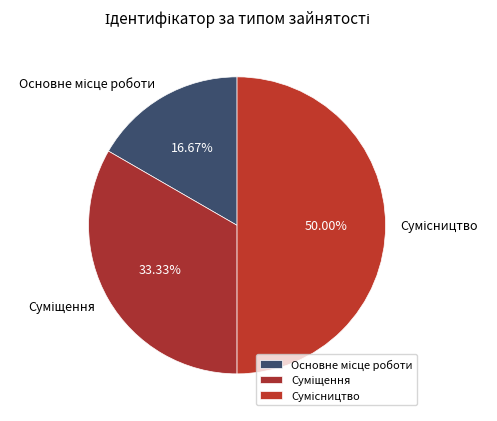

How many slices are in this pie chart?

3